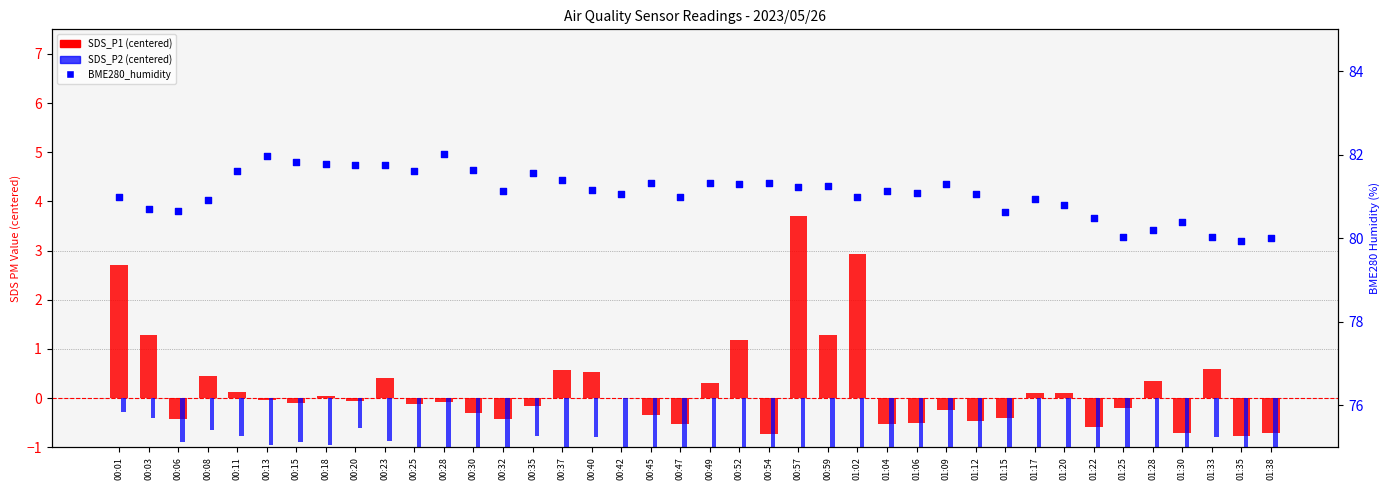

At how many categories does at least one series exceed 46?

40